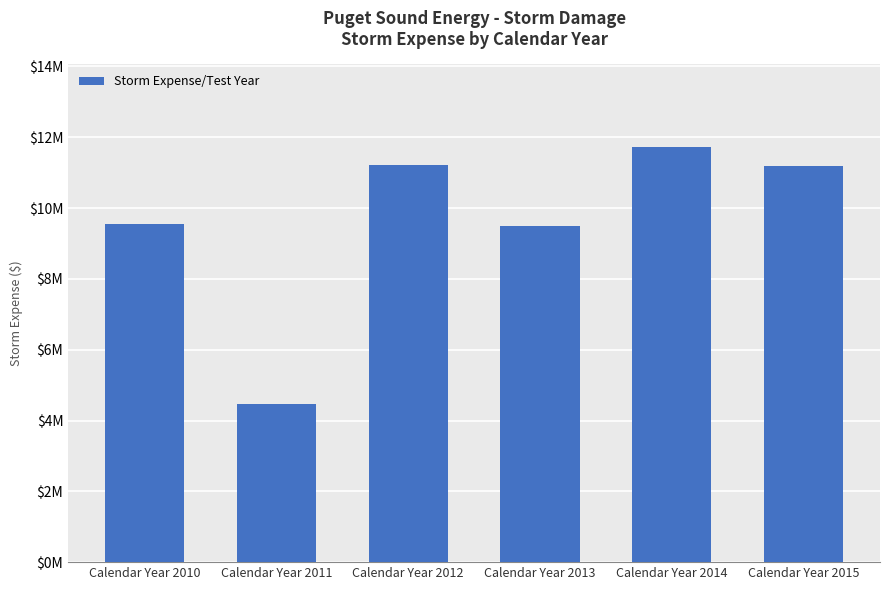

What is the value of the 3rd bar from the left?

11214623.5